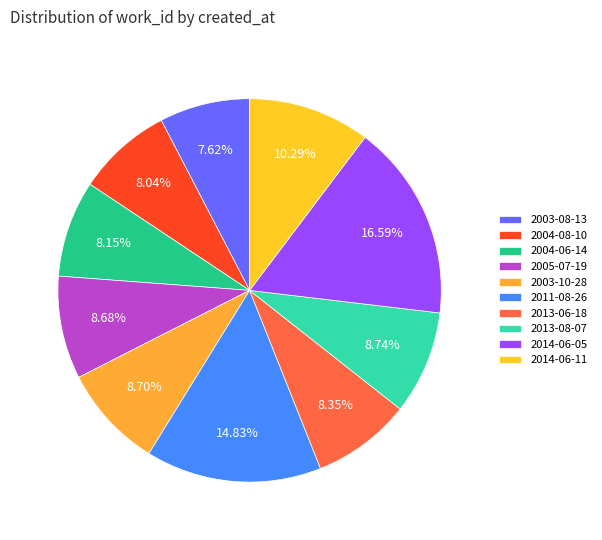

Does 2014-06-11 represent more than half of the total?

No